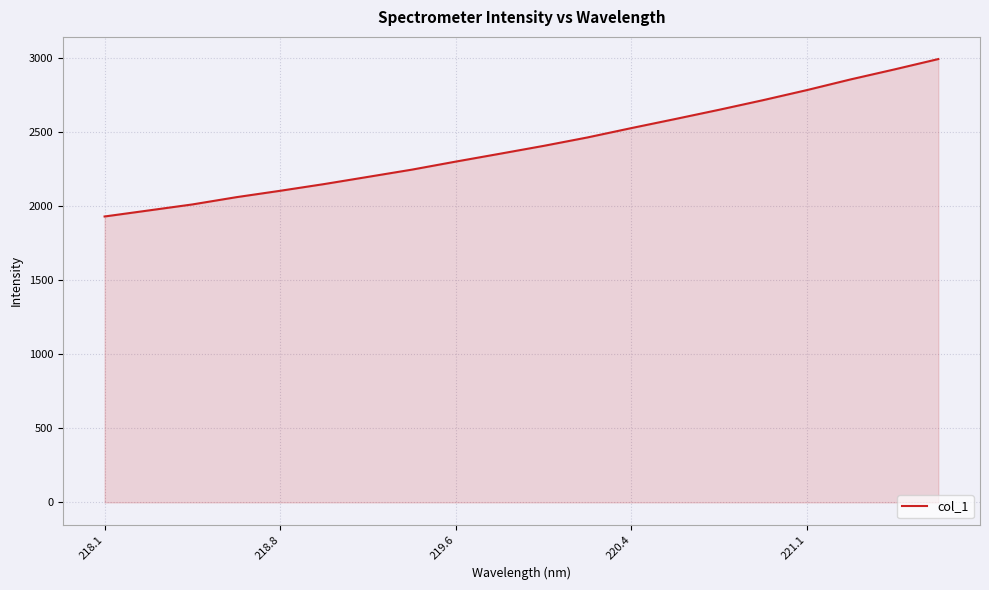

What is the maximum value shown in the chart?

2996.0